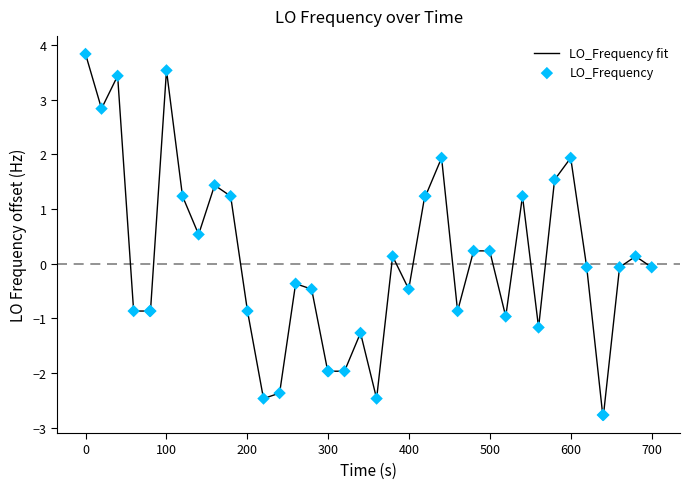

What is the difference between the maximum and minimum values?

6.6